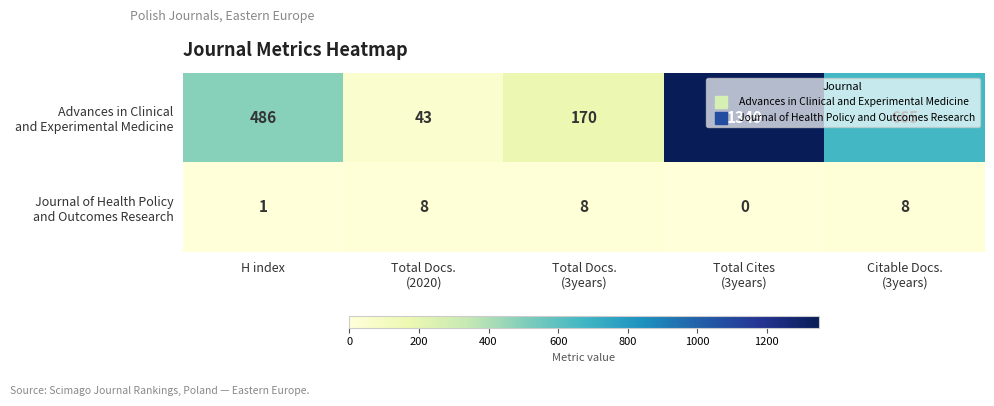

At which category is the sum across all series the highest?

Total Cites
(3years)